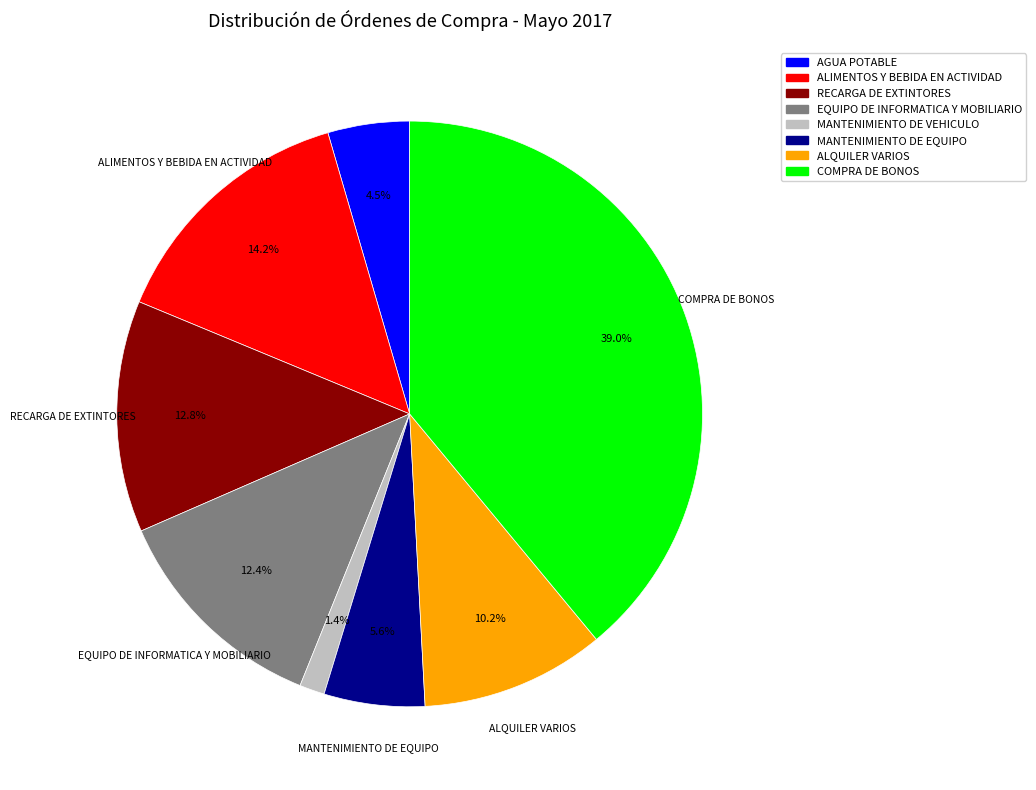

The ALIMENTOS Y BEBIDA EN ACTIVIDAD slice represents 26% of the pie. True or false?

False